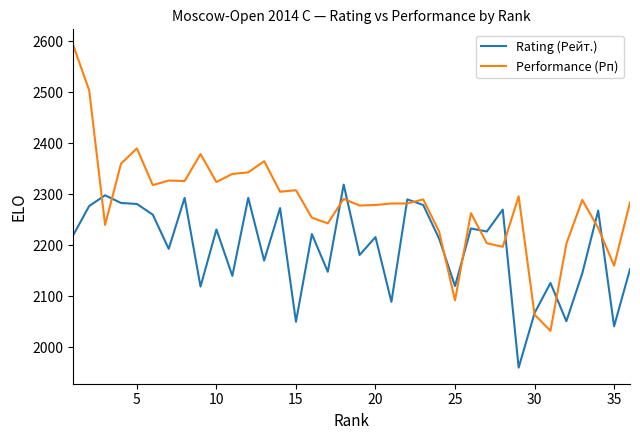

What are all the series names shown in the legend?

Rating (Рейт.), Performance (Рп)